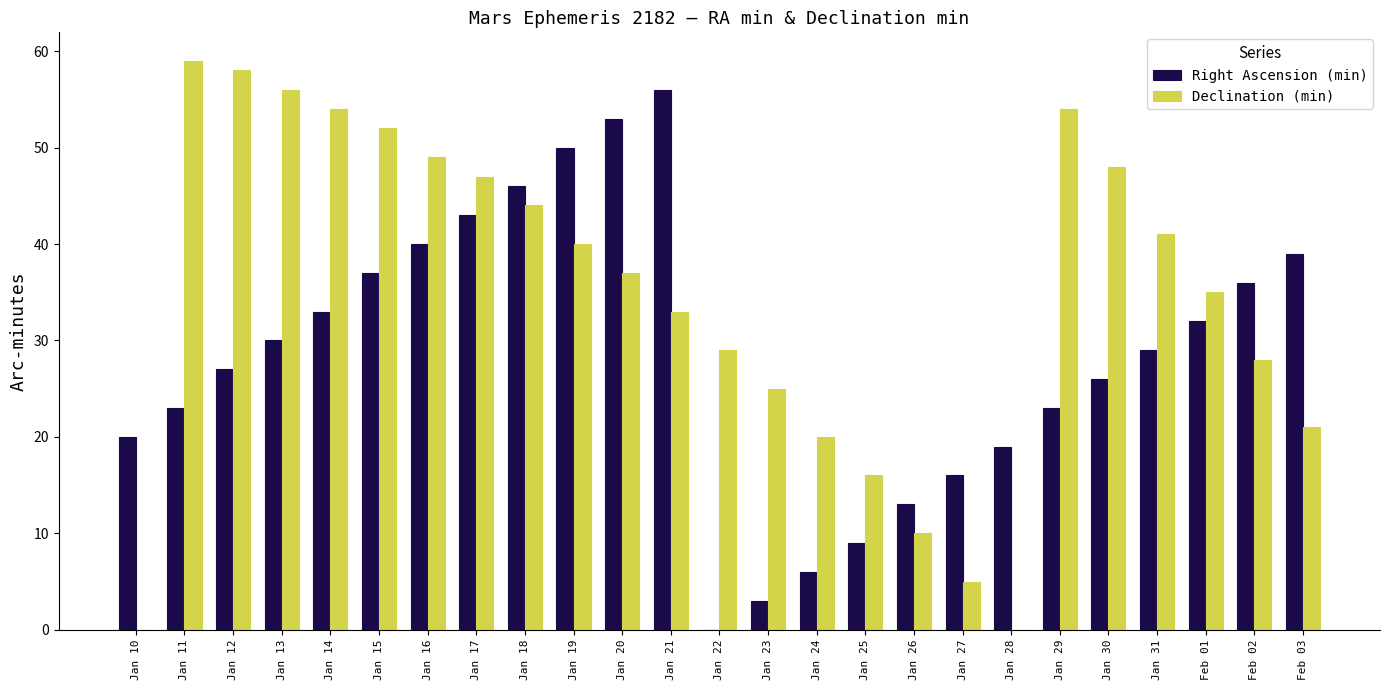

At which label is Declination (min) closest to 29?

Jan 22